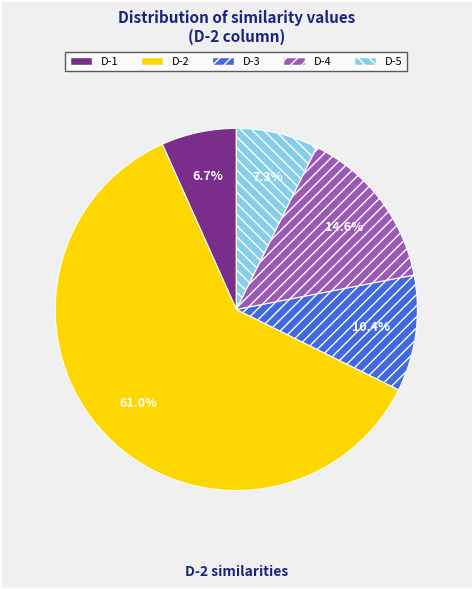

How many segments does this pie chart have?

5